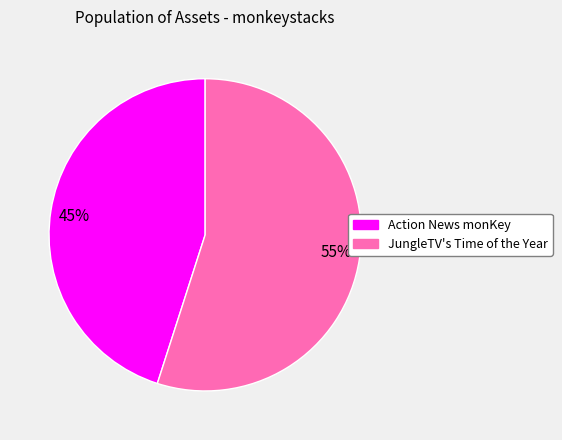

To the nearest percent, what is the average slice percentage?

50%